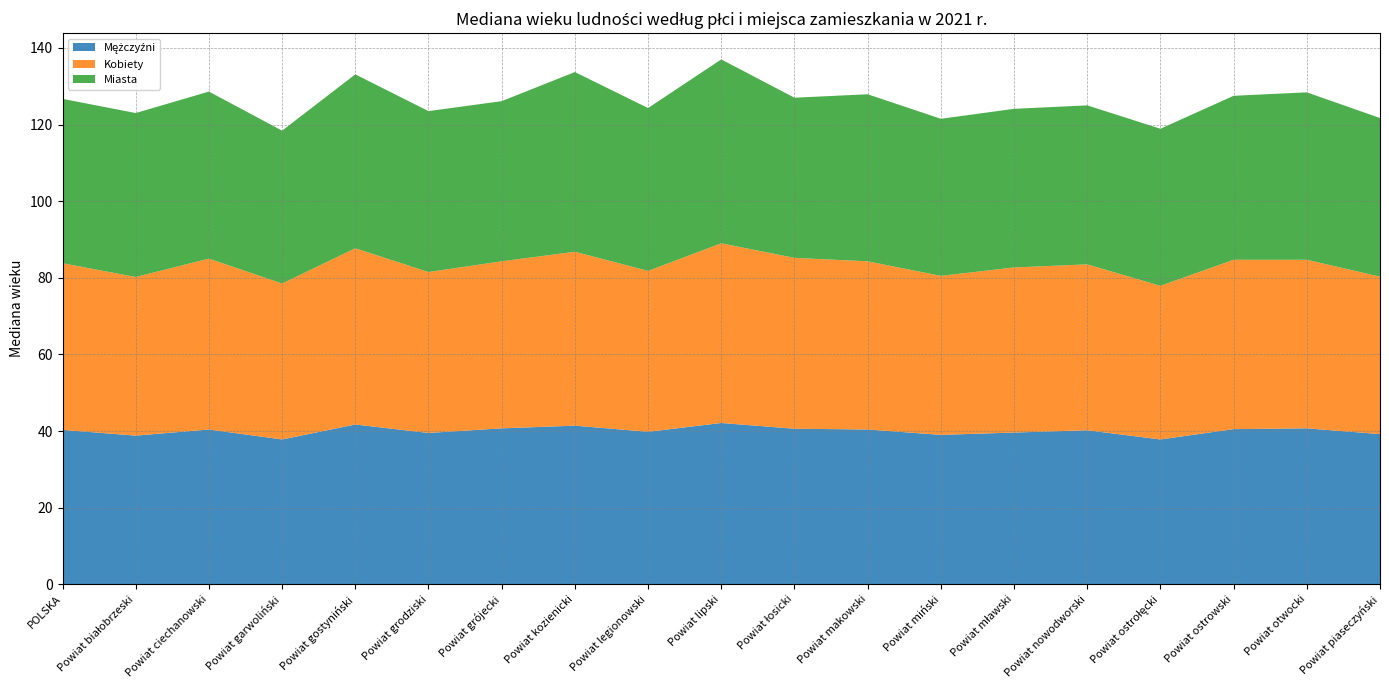

Reading left to right, extract all data points from this chart.

Mężczyźni: POLSKA=40.3	Powiat białobrzeski=38.8	Powiat ciechanowski=40.4	Powiat garwoliński=37.8	Powiat gostyniński=41.7	Powiat grodziski=39.5	Powiat grójecki=40.7	Powiat kozienicki=41.4	Powiat legionowski=39.8	Powiat lipski=42.1	Powiat łosicki=40.6	Powiat makowski=40.4	Powiat miński=39.0	Powiat mławski=39.6	Powiat nowodworski=40.2	Powiat ostrołęcki=37.8	Powiat ostrowski=40.5	Powiat otwocki=40.7	Powiat piaseczyński=39.2
Kobiety: POLSKA=43.5	Powiat białobrzeski=41.4	Powiat ciechanowski=44.6	Powiat garwoliński=40.7	Powiat gostyniński=46.0	Powiat grodziski=42.0	Powiat grójecki=43.6	Powiat kozienicki=45.4	Powiat legionowski=42.0	Powiat lipski=46.9	Powiat łosicki=44.6	Powiat makowski=43.9	Powiat miński=41.5	Powiat mławski=43.1	Powiat nowodworski=43.3	Powiat ostrołęcki=40.1	Powiat ostrowski=44.2	Powiat otwocki=44.0	Powiat piaseczyński=41.1
Miasta: POLSKA=42.9	Powiat białobrzeski=42.8	Powiat ciechanowski=43.6	Powiat garwoliński=39.9	Powiat gostyniński=45.4	Powiat grodziski=42.0	Powiat grójecki=41.8	Powiat kozienicki=46.9	Powiat legionowski=42.5	Powiat lipski=48.0	Powiat łosicki=41.8	Powiat makowski=43.6	Powiat miński=41.0	Powiat mławski=41.4	Powiat nowodworski=41.5	Powiat ostrołęcki=41.0	Powiat ostrowski=42.8	Powiat otwocki=43.7	Powiat piaseczyński=41.4